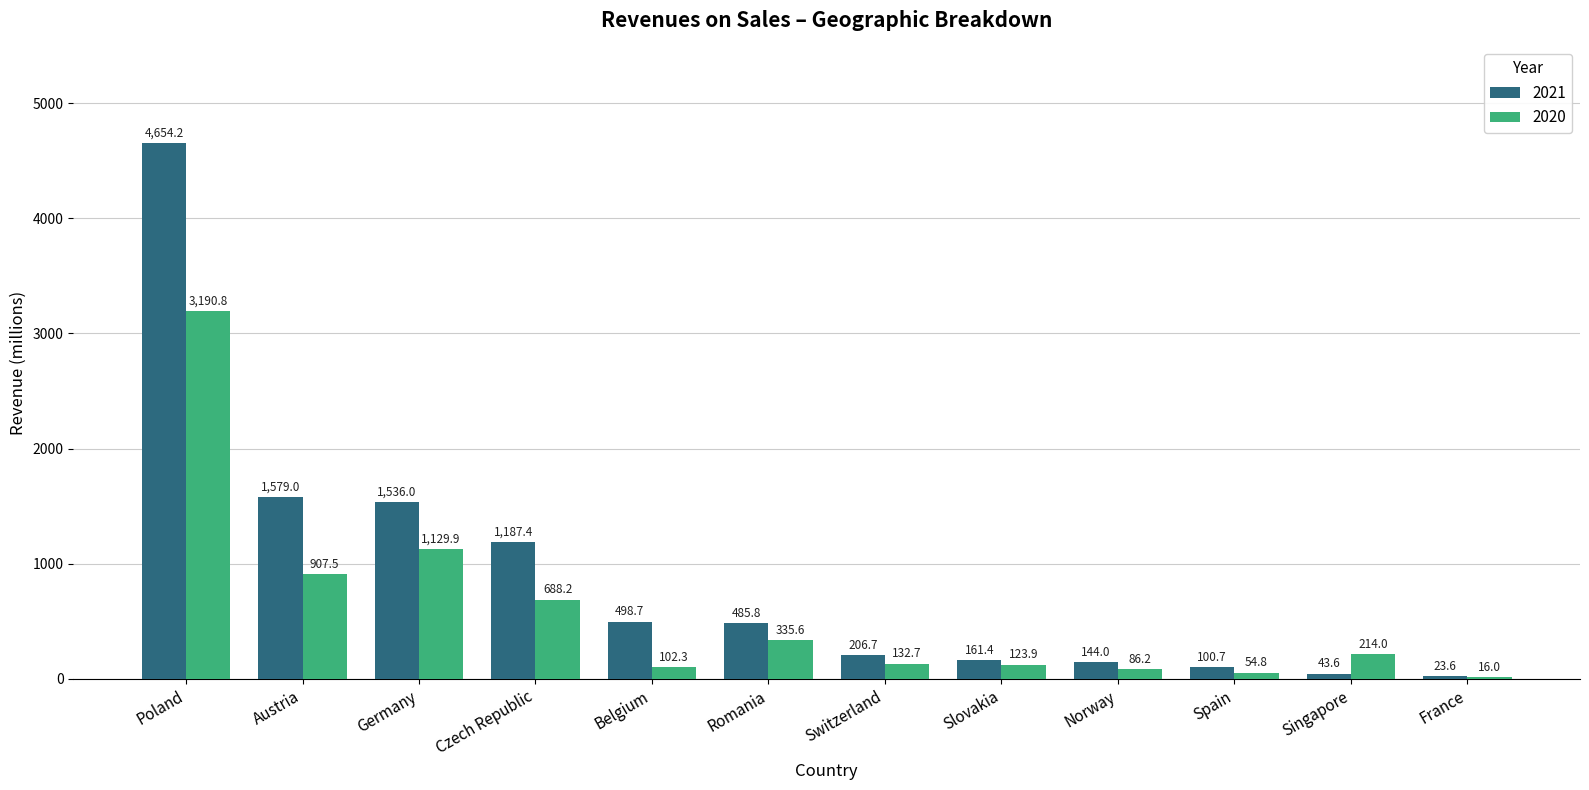

Is the value of 2020 at Austria greater than the value of 2021 at Spain?

Yes